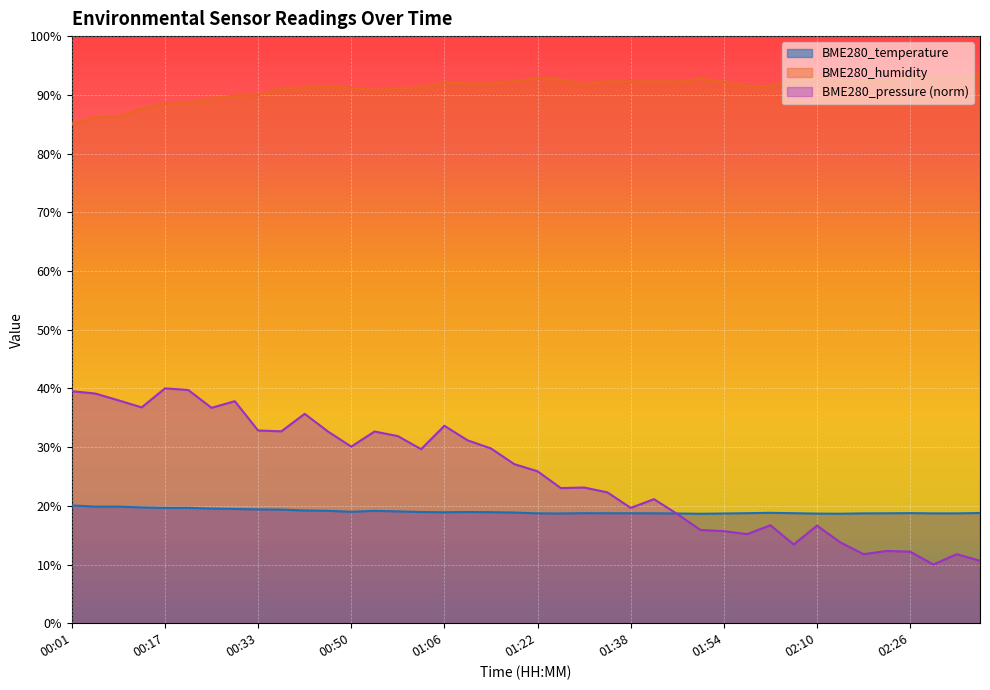

What is the difference between the highest and lowest values at 00:50?

72.2